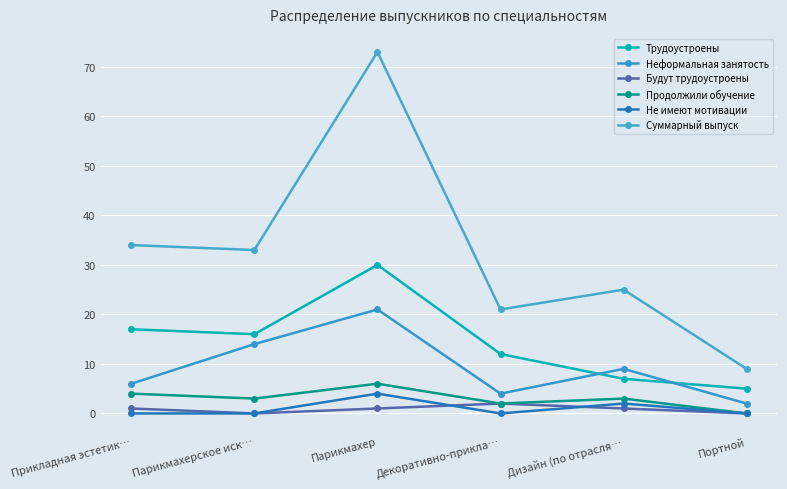

What is the label of the 3rd point from the right?

Декоративно-прикла…